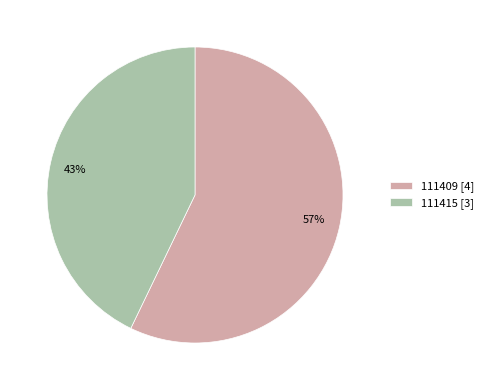

Is 111409 the majority of the pie?

Yes